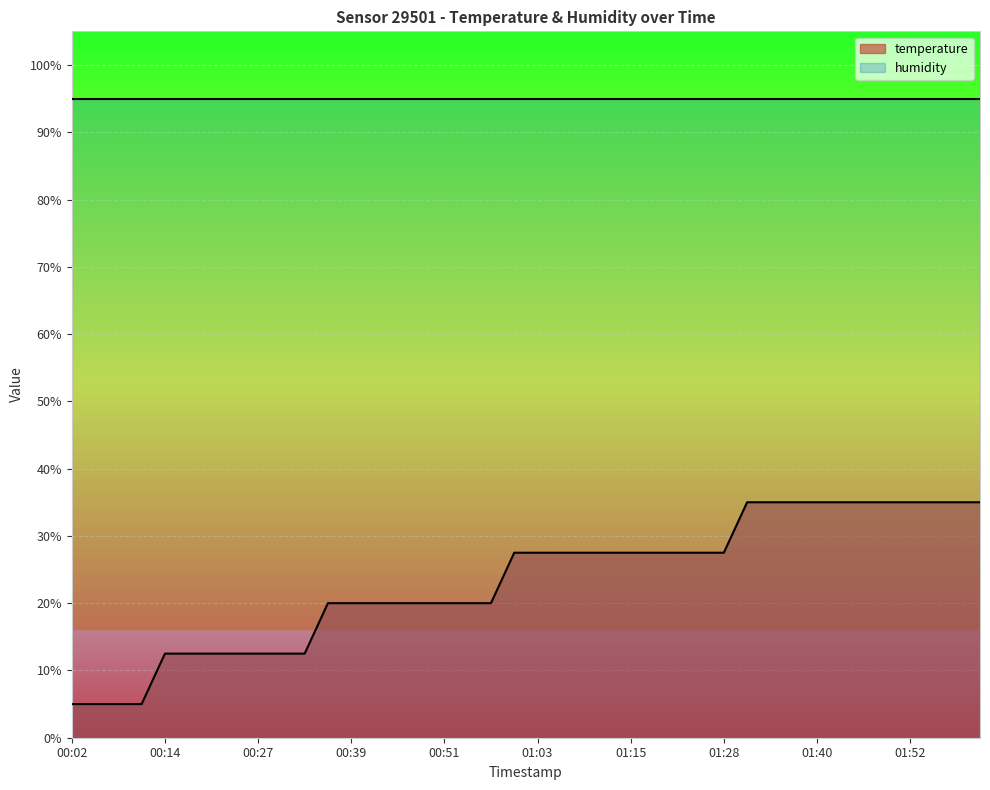

Reading left to right, what are all the values shown in this chart?

5.0	5.0	5.0	5.0	12.5	12.5	12.5	12.5	12.5	12.5	12.5	20.0	20.0	20.0	20.0	20.0	20.0	20.0	20.0	27.5	27.5	27.5	27.5	27.5	27.5	27.5	27.5	27.5	27.5	35.0	35.0	35.0	35.0	35.0	35.0	35.0	35.0	35.0	35.0	35.0